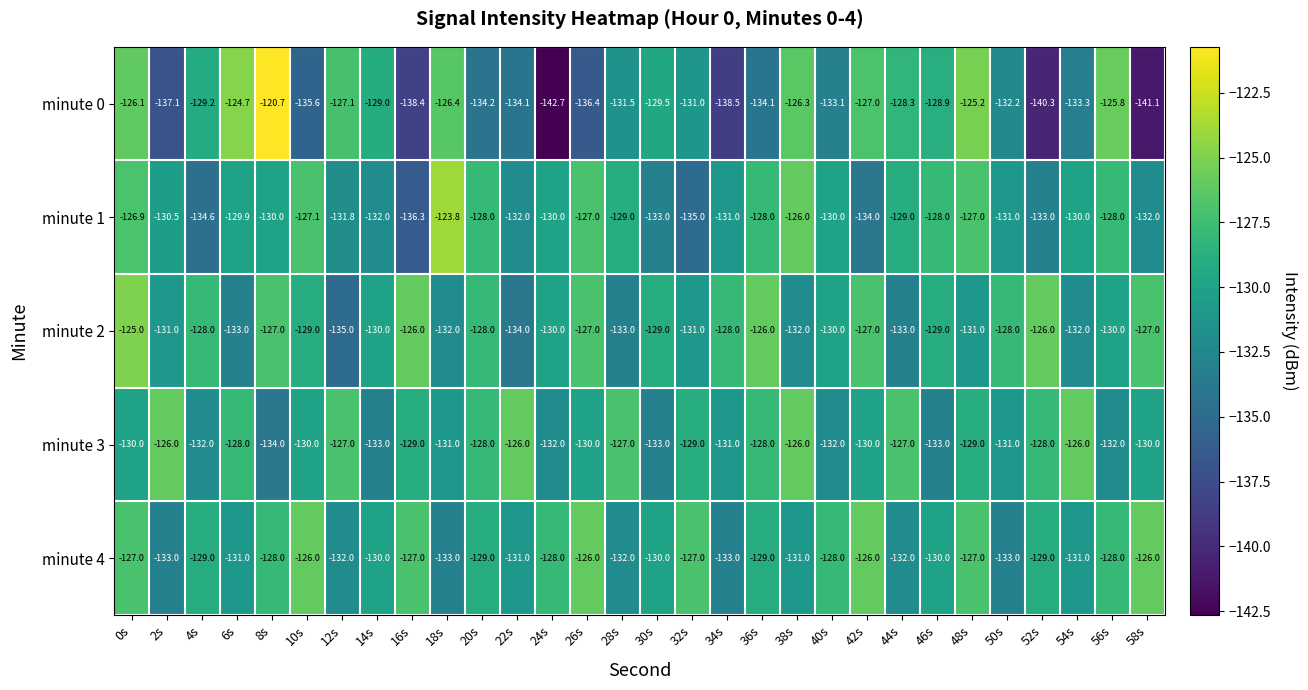

What is the sum of the minute 4 values at 16s and 40s?

-255.0